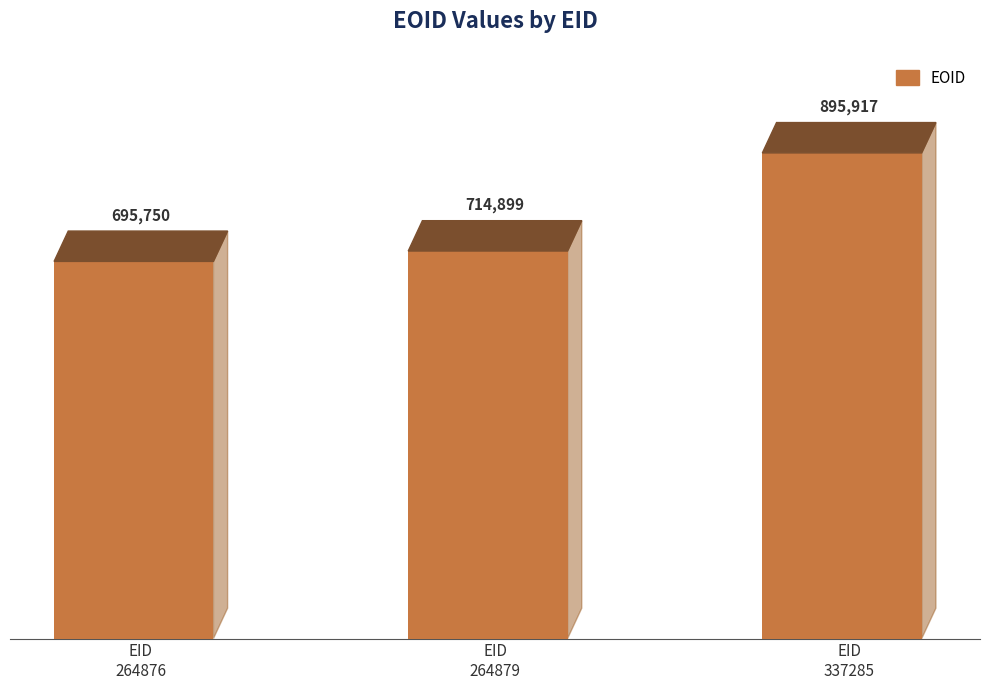

Rank the categories by value from lowest to highest.

EID
264876, EID
264879, EID
337285